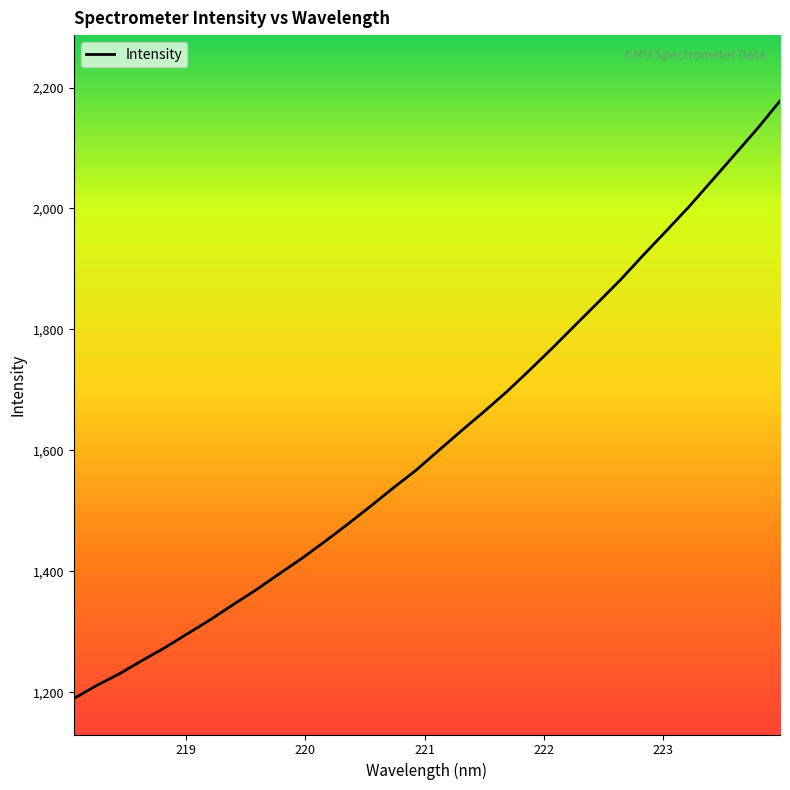

What is the maximum value shown in the chart?

2177.8